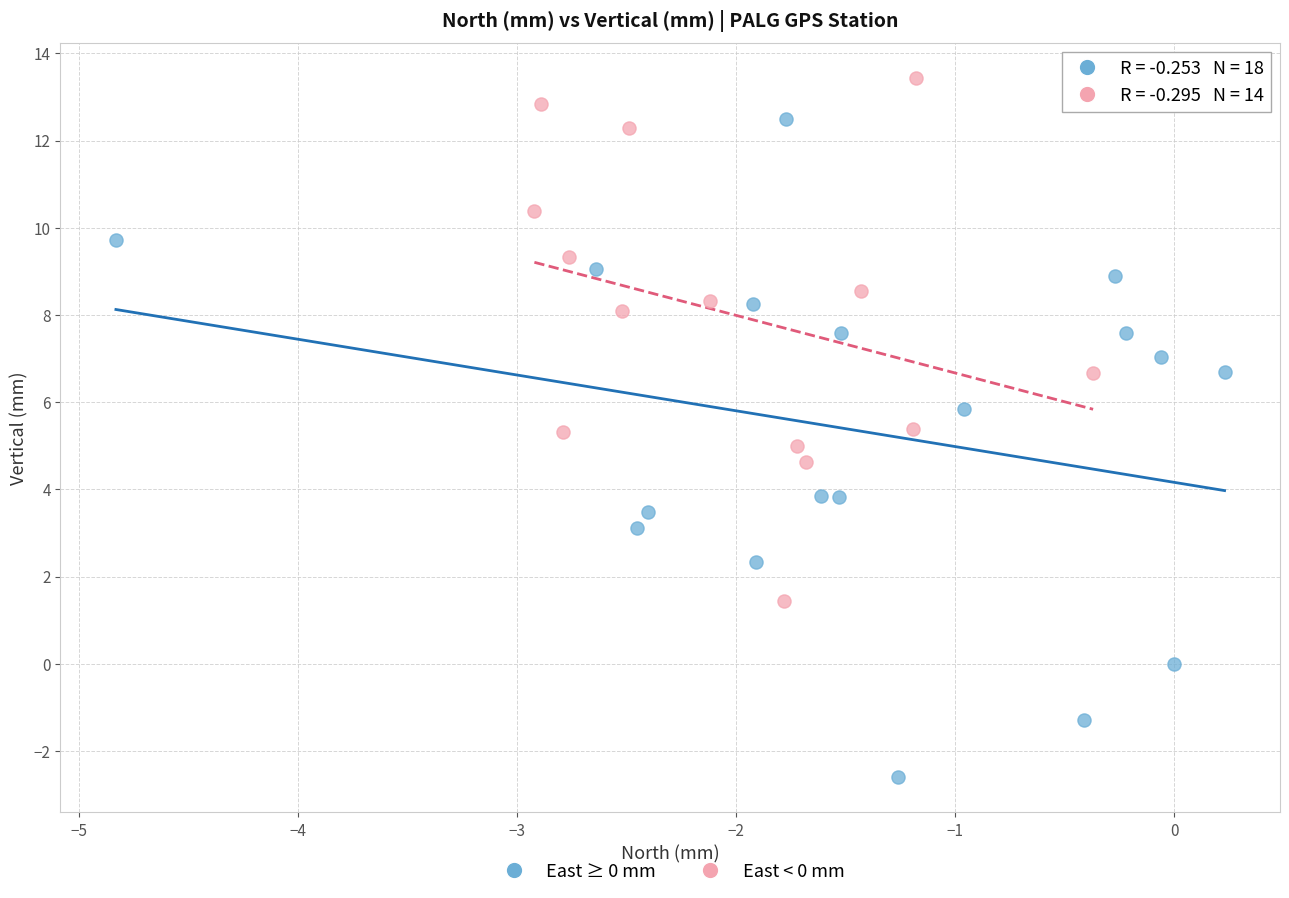

Which series reaches the maximum Y coordinate?

East < 0 mm